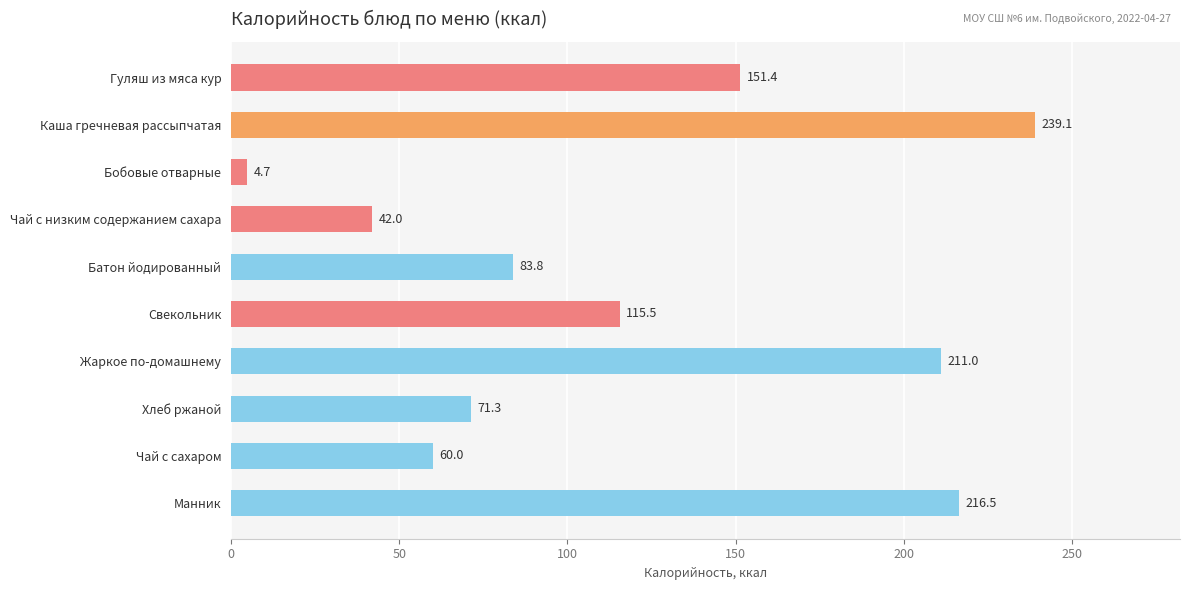

Are the bars horizontal?

Yes